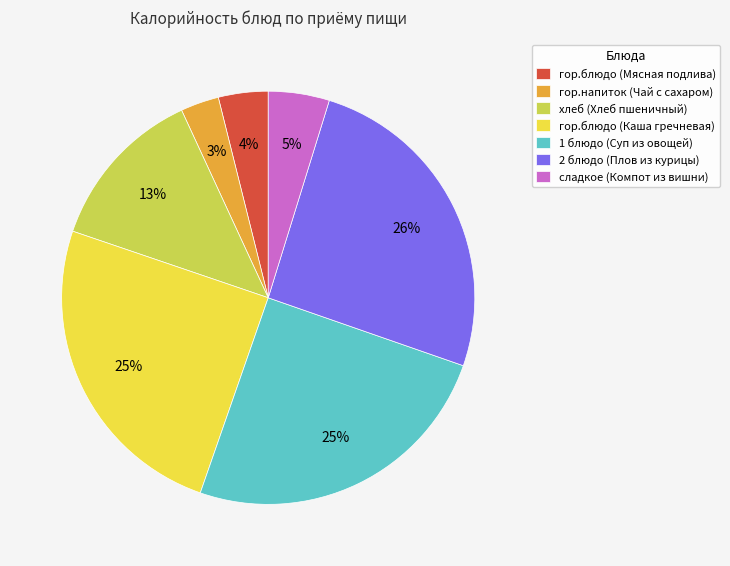

Which has a higher value, гор.напиток (Чай с сахаром) or 2 блюдо (Плов из курицы)?

2 блюдо (Плов из курицы)